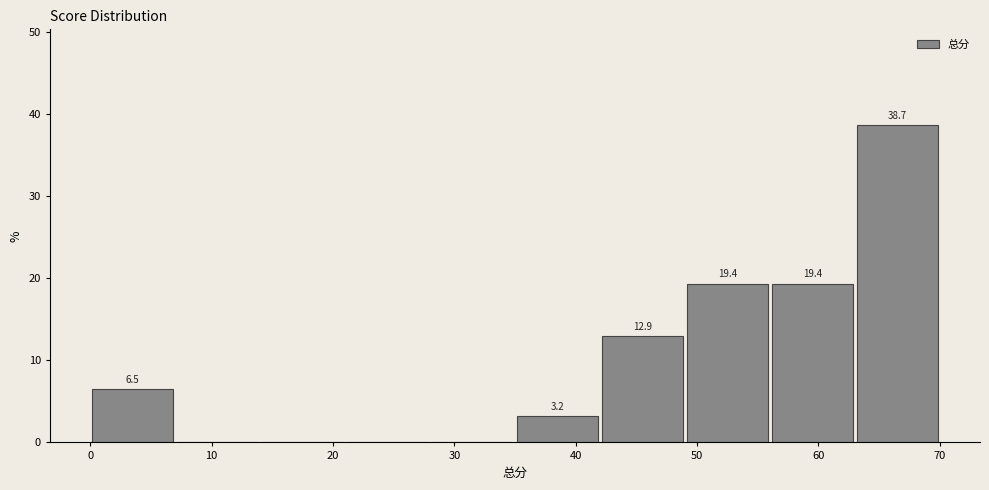

Over which range of the x-axis is the bar tallest?

63 to 70